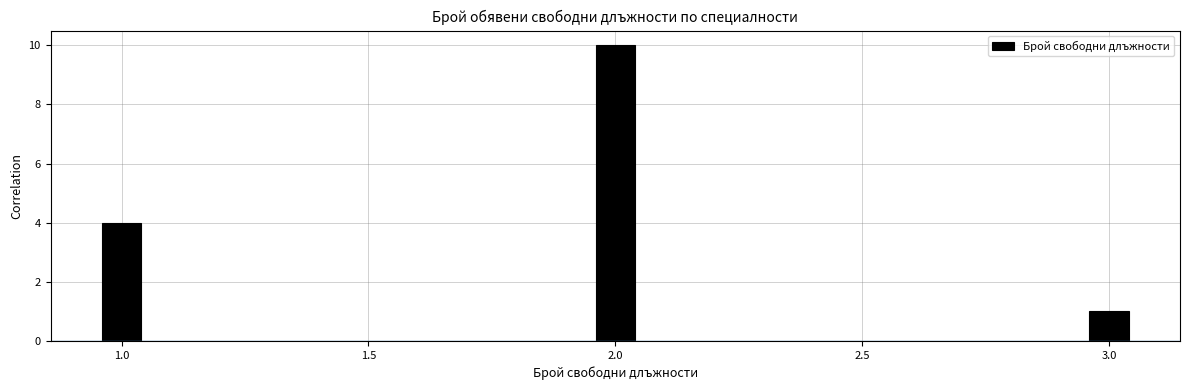

Reading left to right, list all the values displayed in this chart.

4	10	1